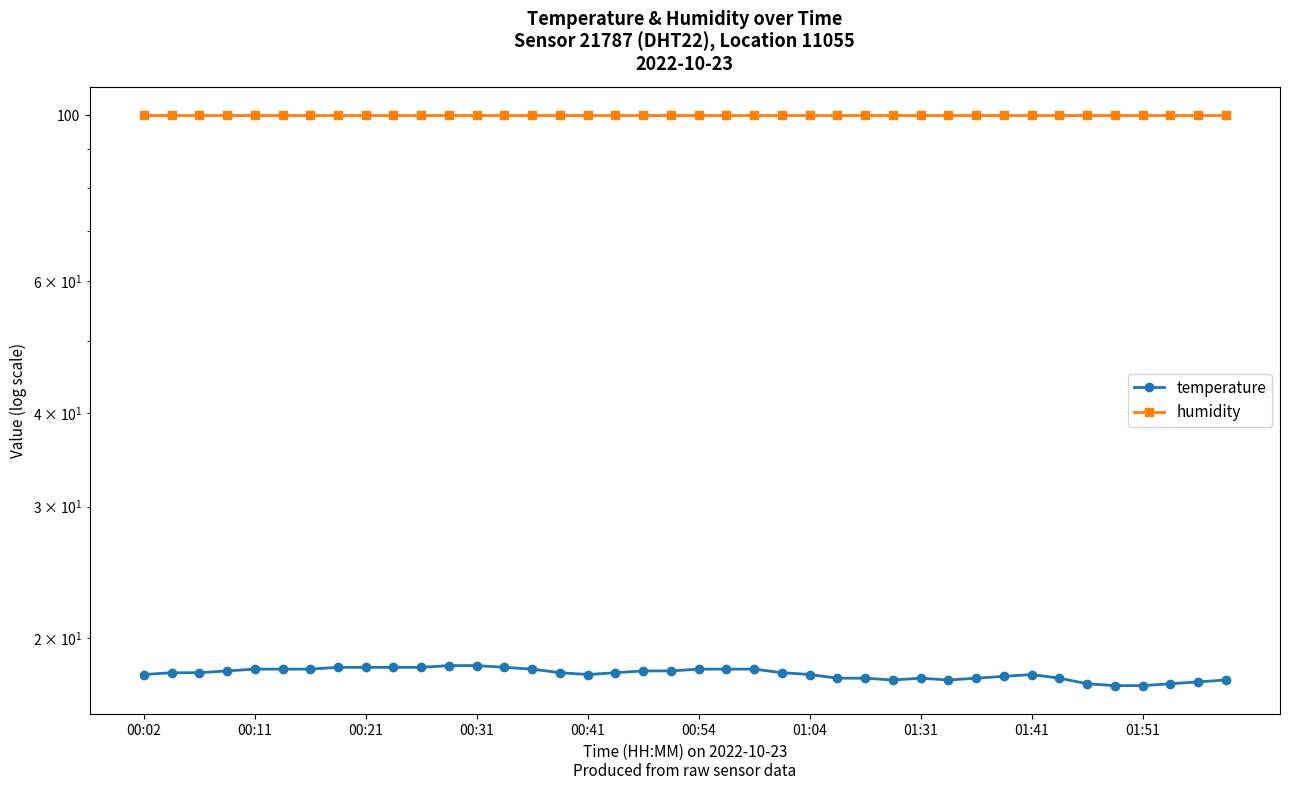

Rank the series at 19 from highest to lowest value.

humidity, temperature